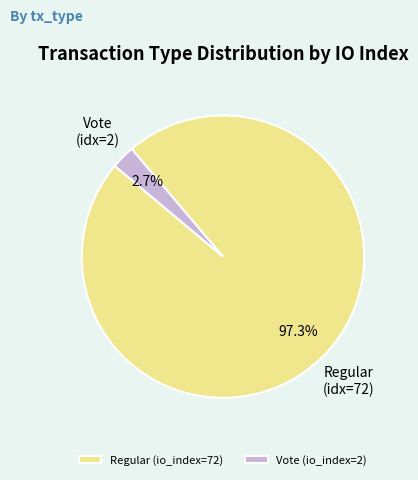

Combined, do Vote (io_index=2) and Regular (io_index=72) account for over 50%?

Yes